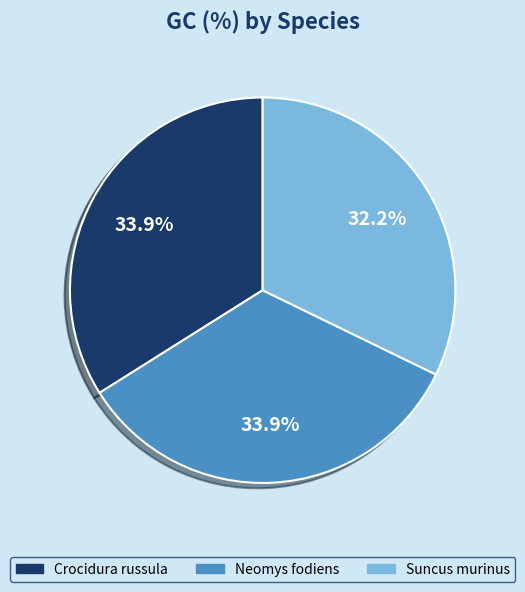

Is it true that Suncus murinus is 46% of the pie?

False